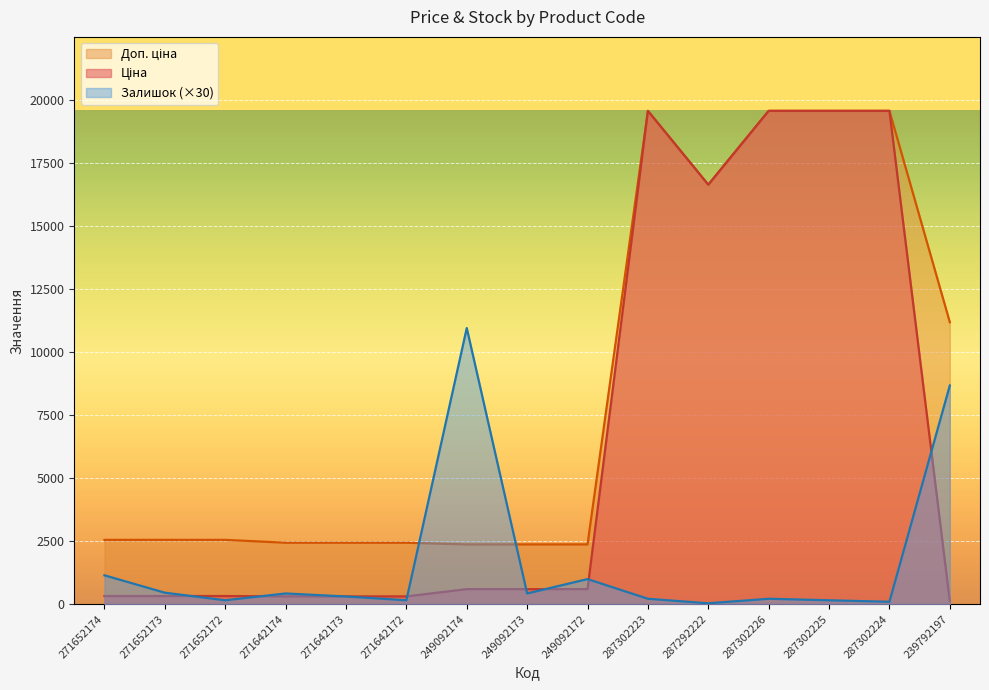

What is the label of the 7th point from the left?

249092174